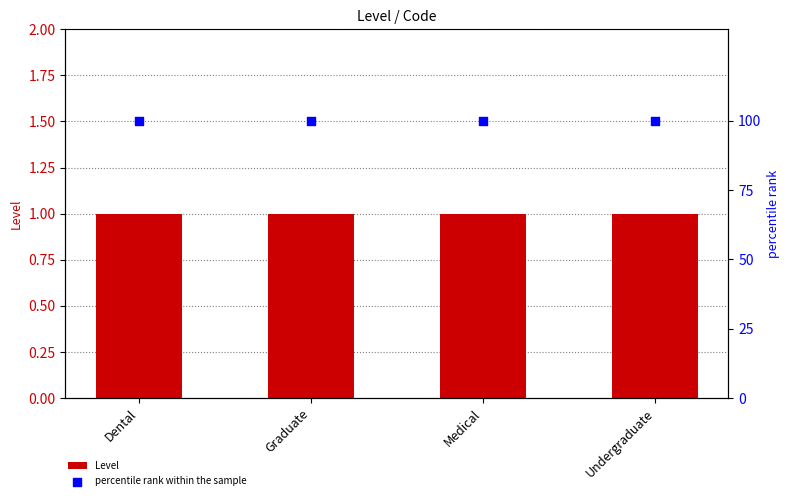

Which series contains the lowest Y value?

Level